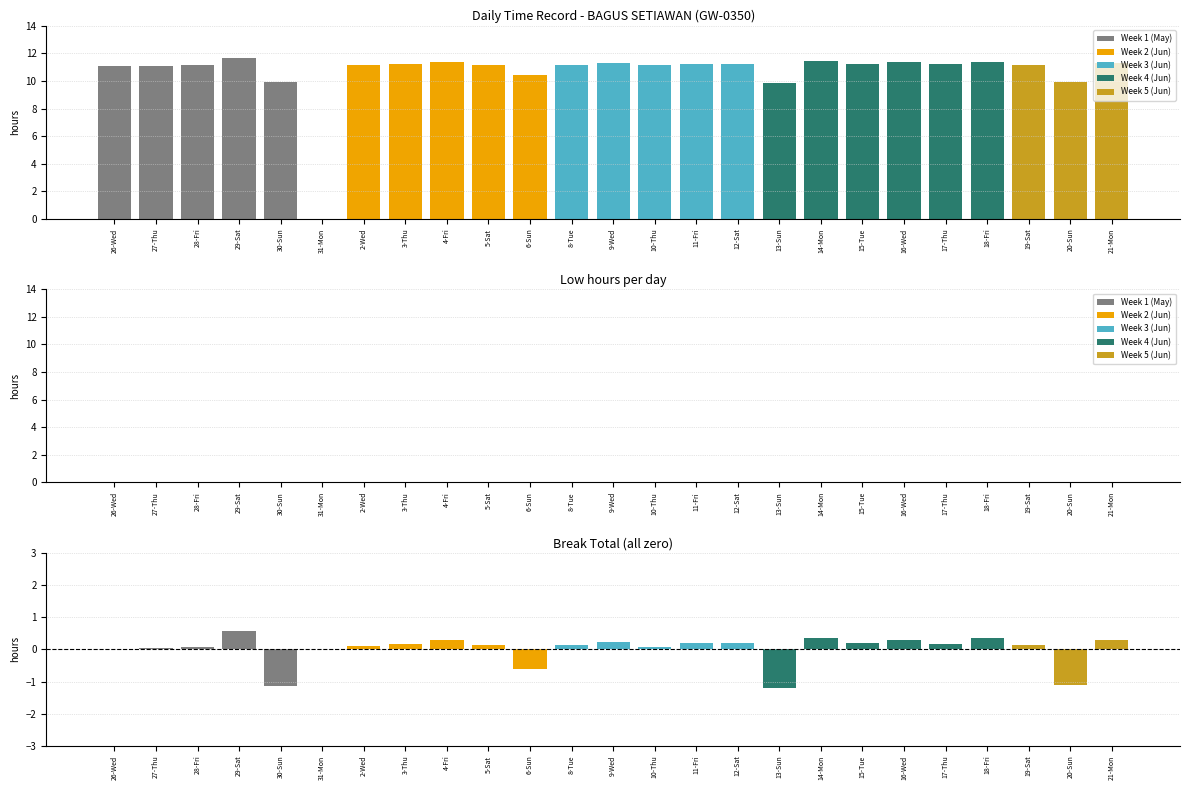

How many values in the Low - mean series are below 0?

4